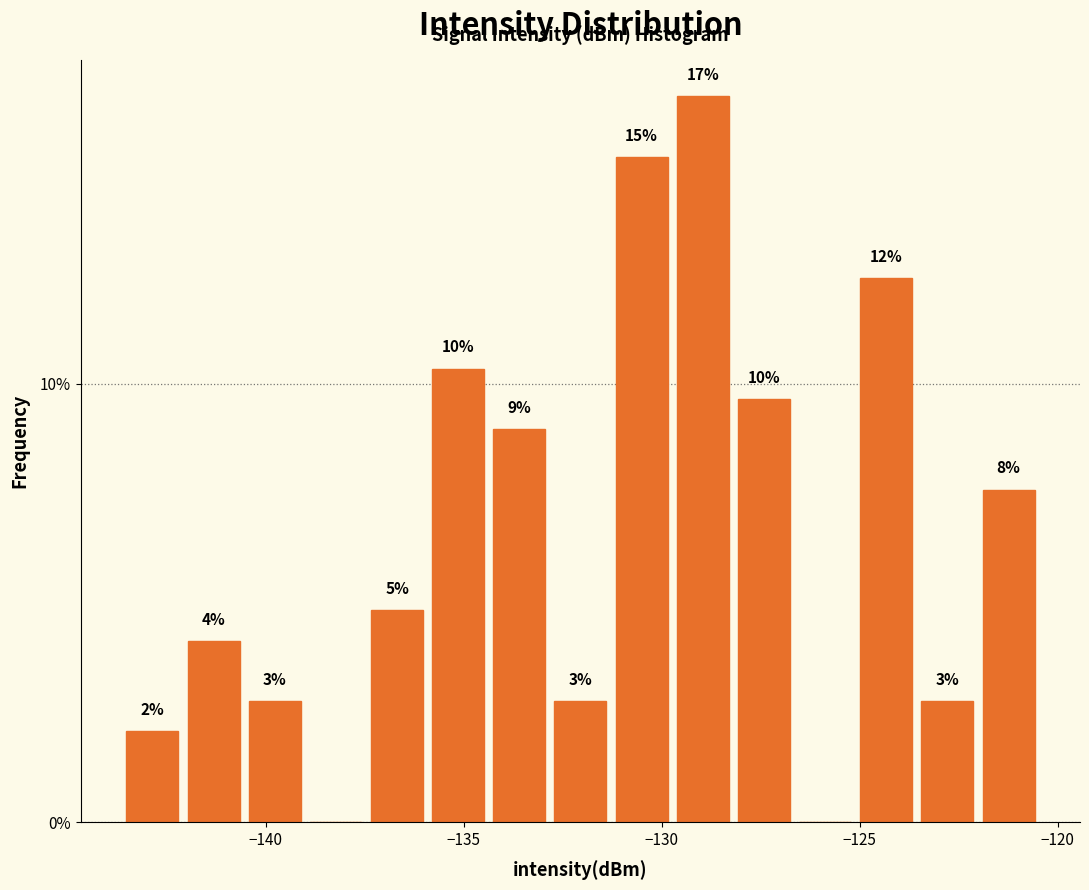

Around what value on the x-axis is the tallest bar? Give the approximate position of its centre, as read against the axis.

-129.0